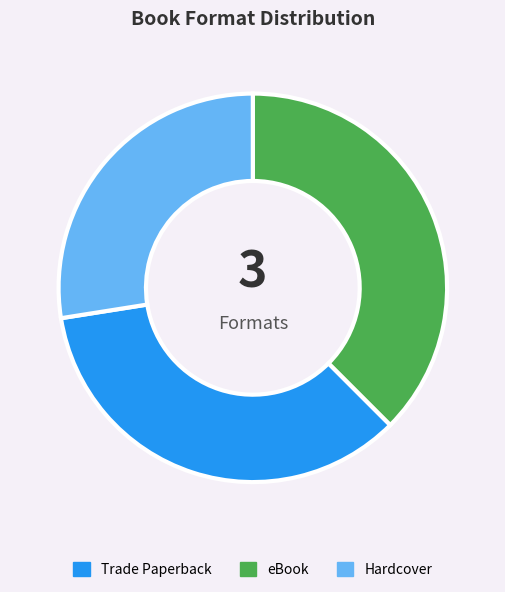

How many segments does this pie chart have?

3